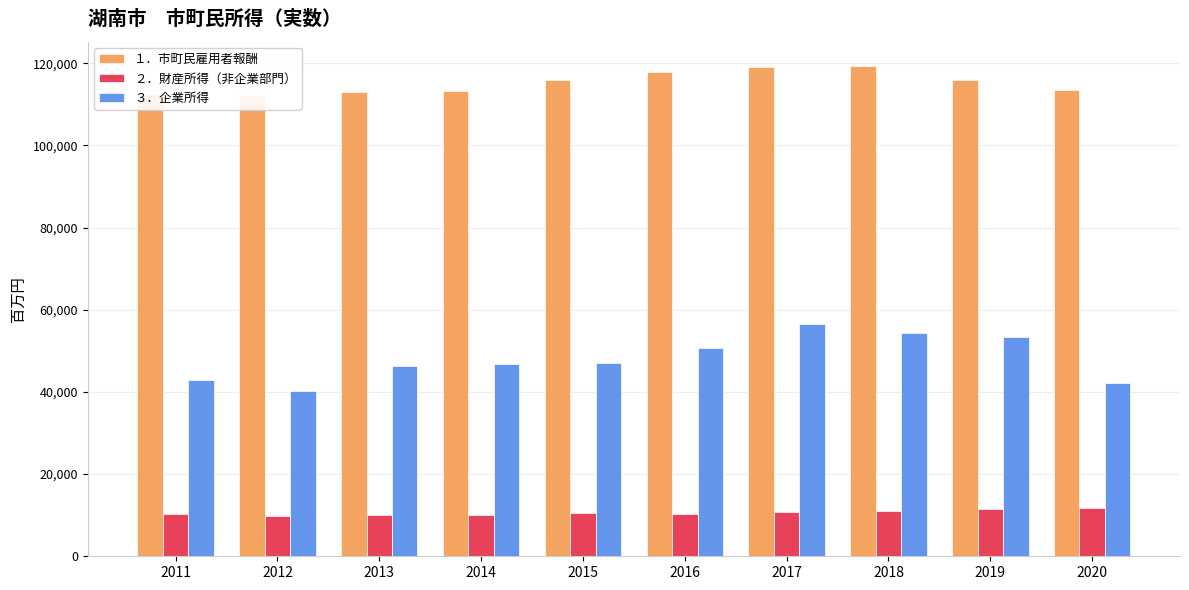

Are the bars horizontal?

No